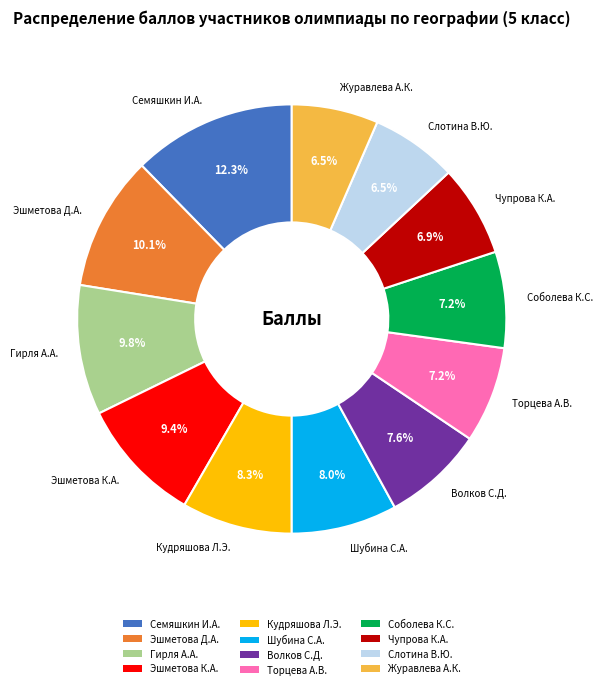

The Чупрова К.А. slice represents 7% of the pie. True or false?

True